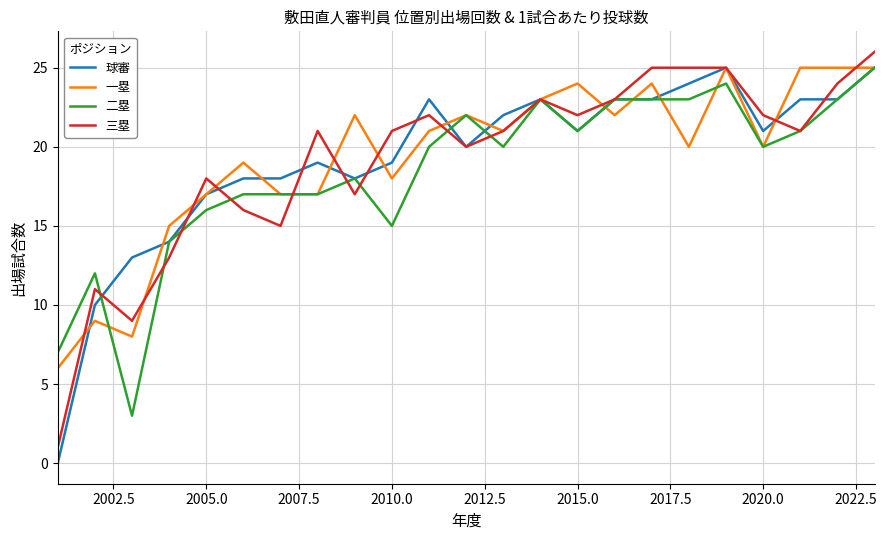

What is the lowest value of the 一塁 series?

6